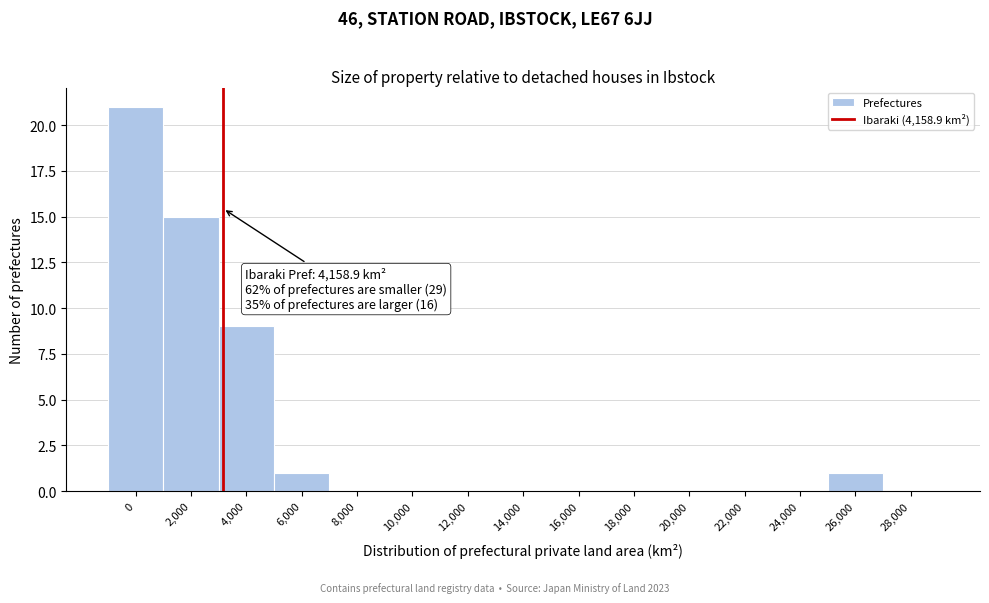

Reading left to right, extract all data points from this chart.

0=21	2,000=15	4,000=9	6,000=1	8,000=0	10,000=0	12,000=0	14,000=0	16,000=0	18,000=0	20,000=0	22,000=0	24,000=0	26,000=1	28,000=0